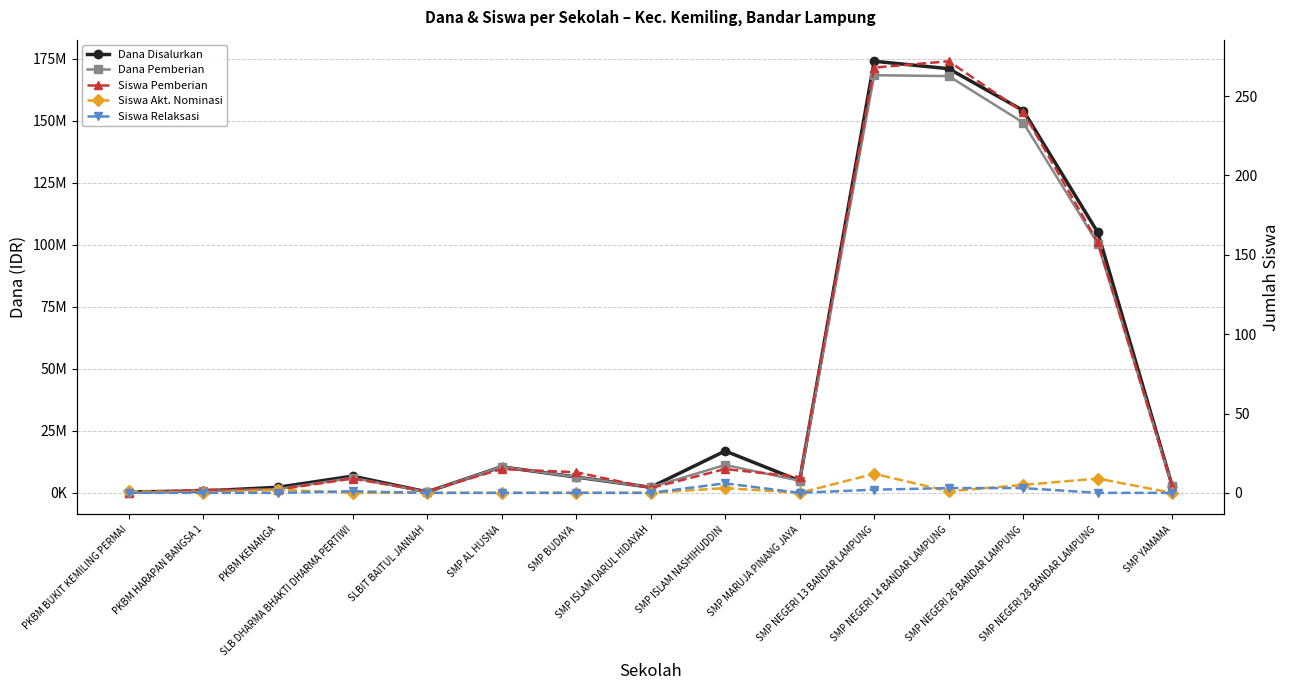

What is the label of the 2nd point from the right?

SMP NEGERI 28 BANDAR LAMPUNG